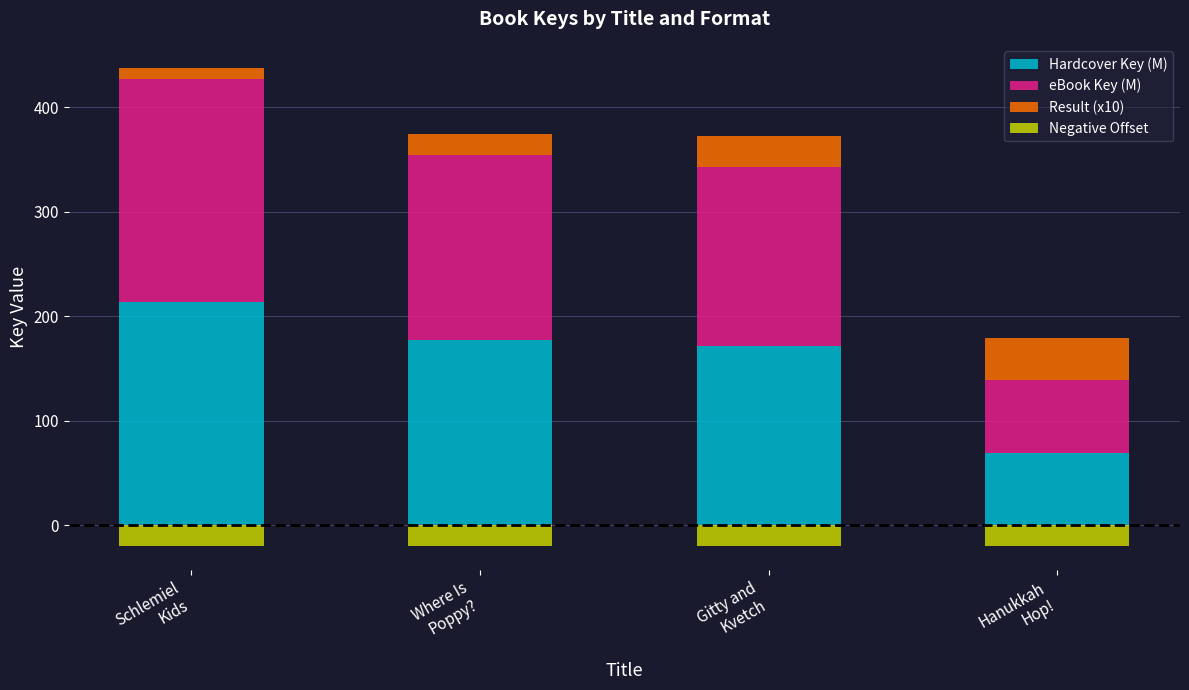

What is the sum of all Negative Offset values?

-80.0